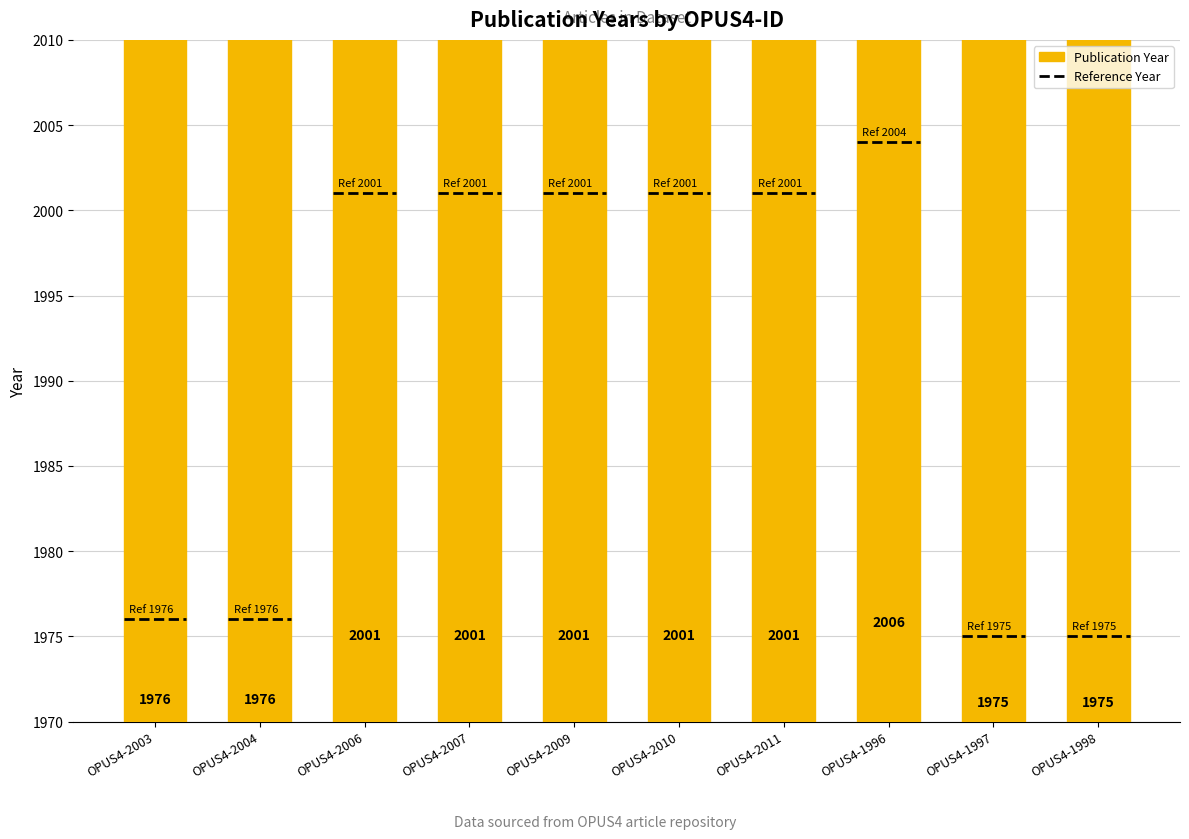

What is the smallest value displayed?

1975